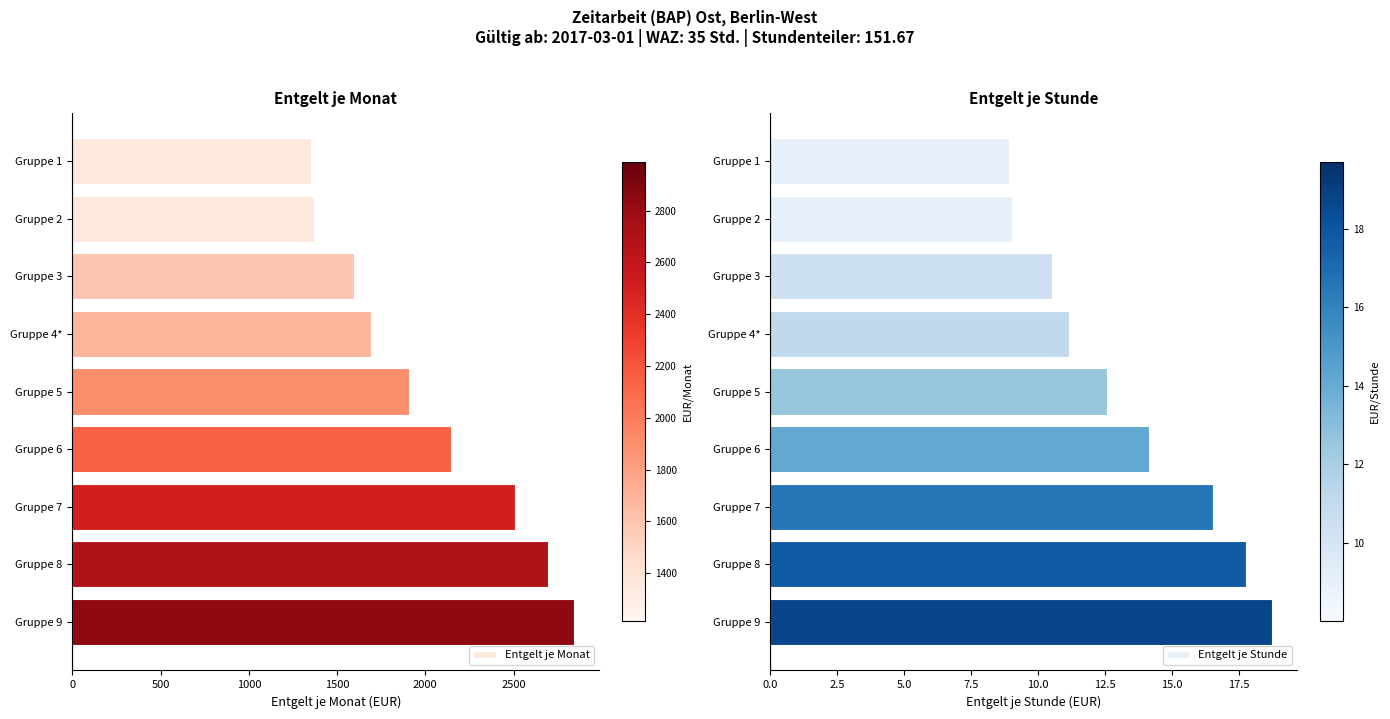

What is the minimum value shown in the chart?

8.9